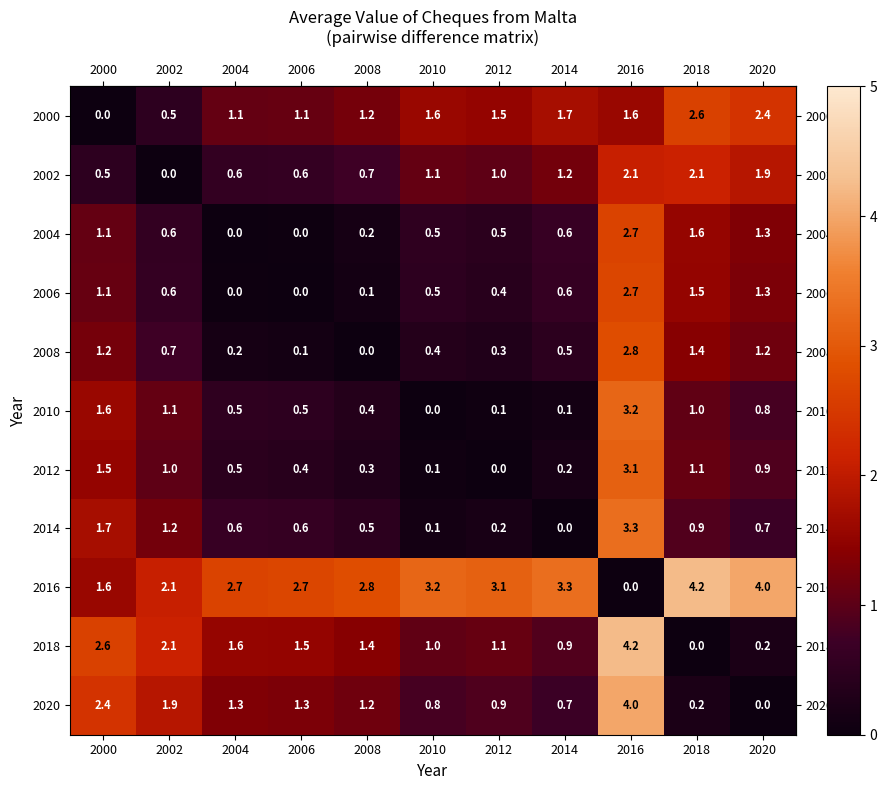

What is the total value across all series at 2008?

8.8